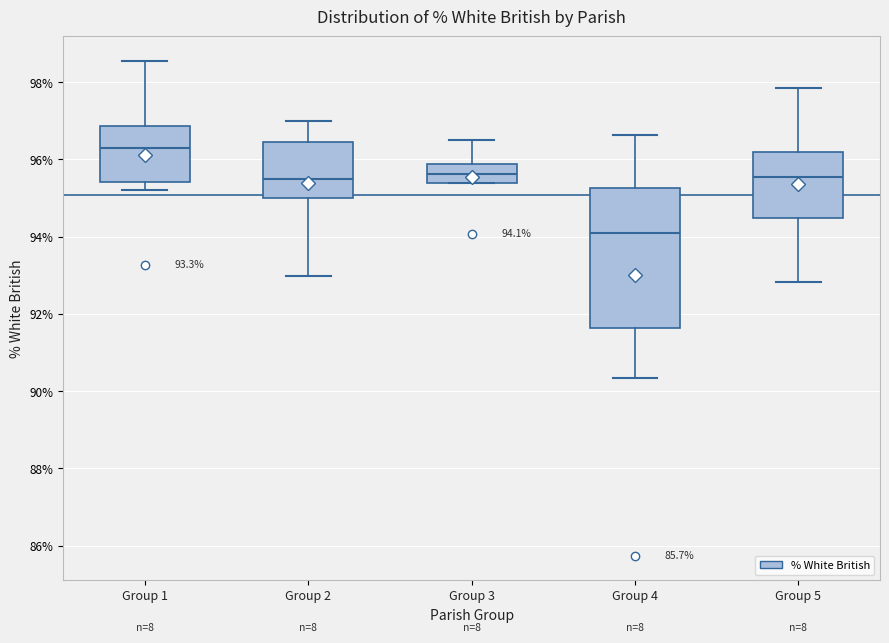

Comparing the boxes themselves (not the whiskers), which one is the tallest?

Group 4